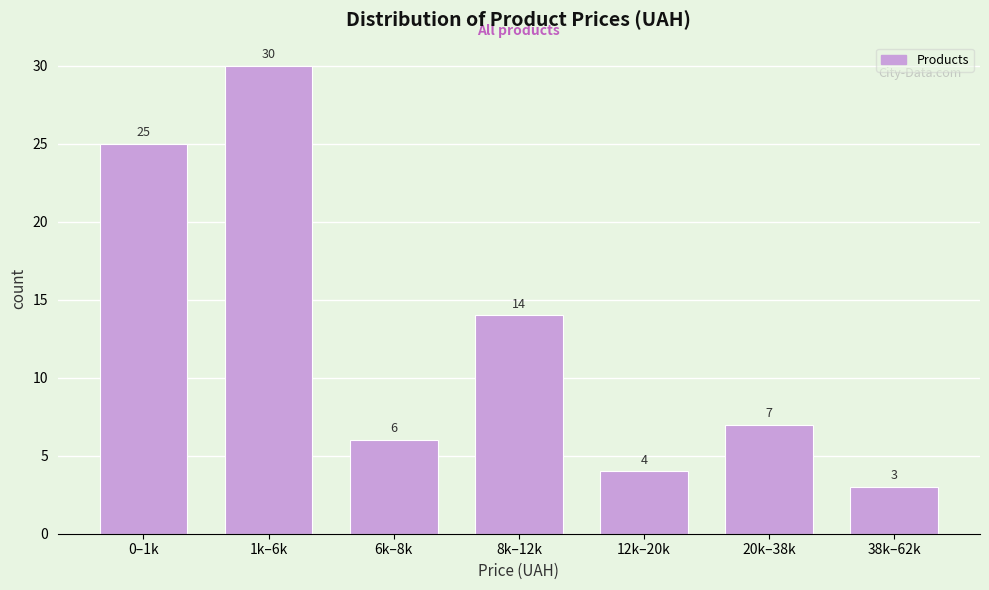

Reading left to right, extract all data points from this chart.

25	30	6	14	4	7	3